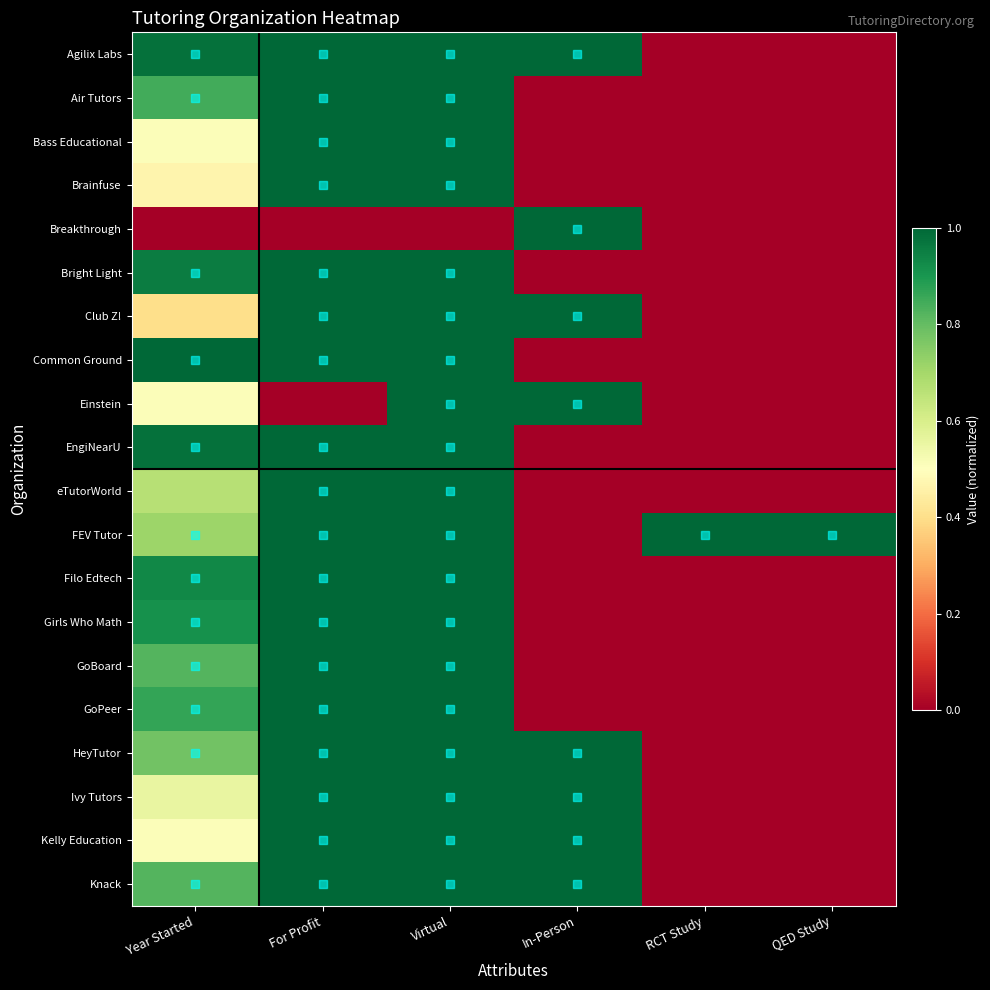

Rank the series at QED Study from lowest to highest value.

Agilix Labs, Air Tutors, Bass Educational, Brainfuse, Breakthrough, Bright Light, Club Z!, Common Ground, Einstein, EngiNearU, eTutorWorld, Filo Edtech, Girls Who Math, GoBoard, GoPeer, HeyTutor, Ivy Tutors, Kelly Education, Knack, FEV Tutor